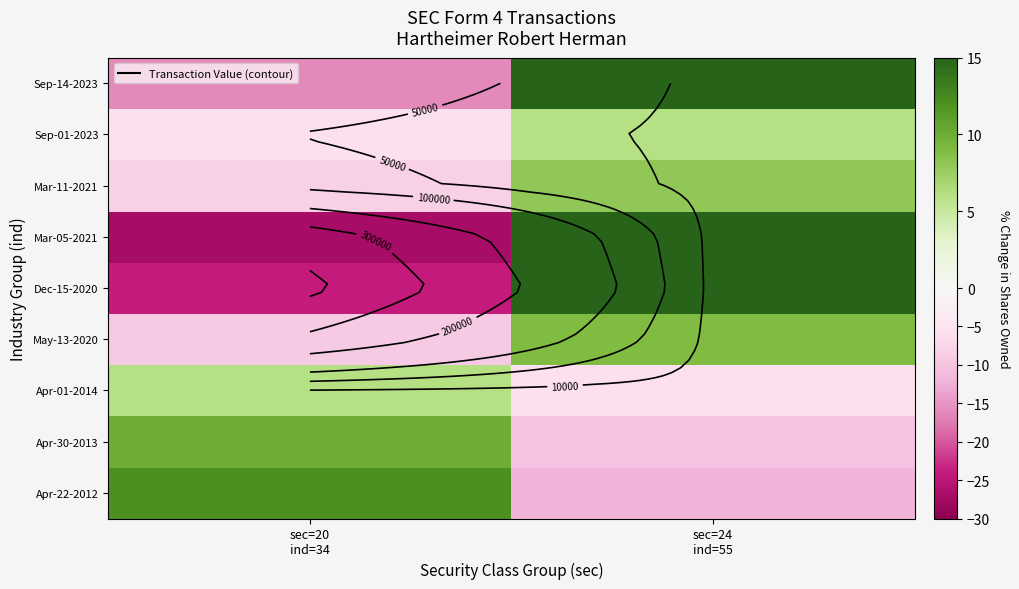

At which label is May-13-2020 closest to 0?

sec=20 ind=34